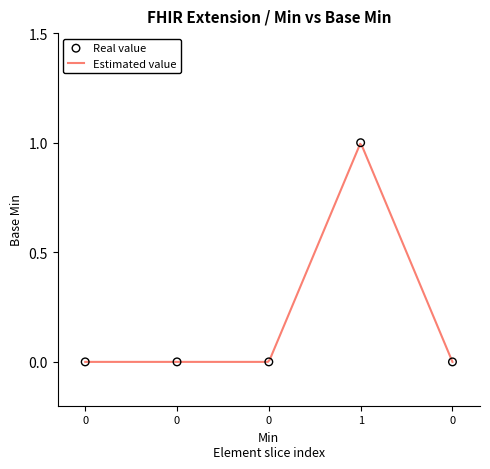

Which series contains the lowest Y value?

Real value